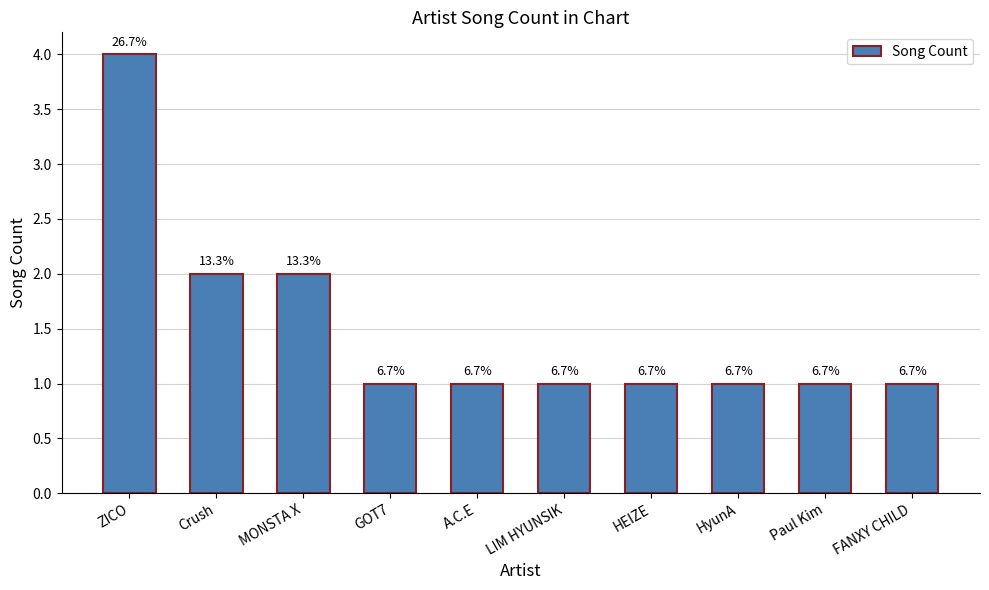

What is the minimum value shown in the chart?

1